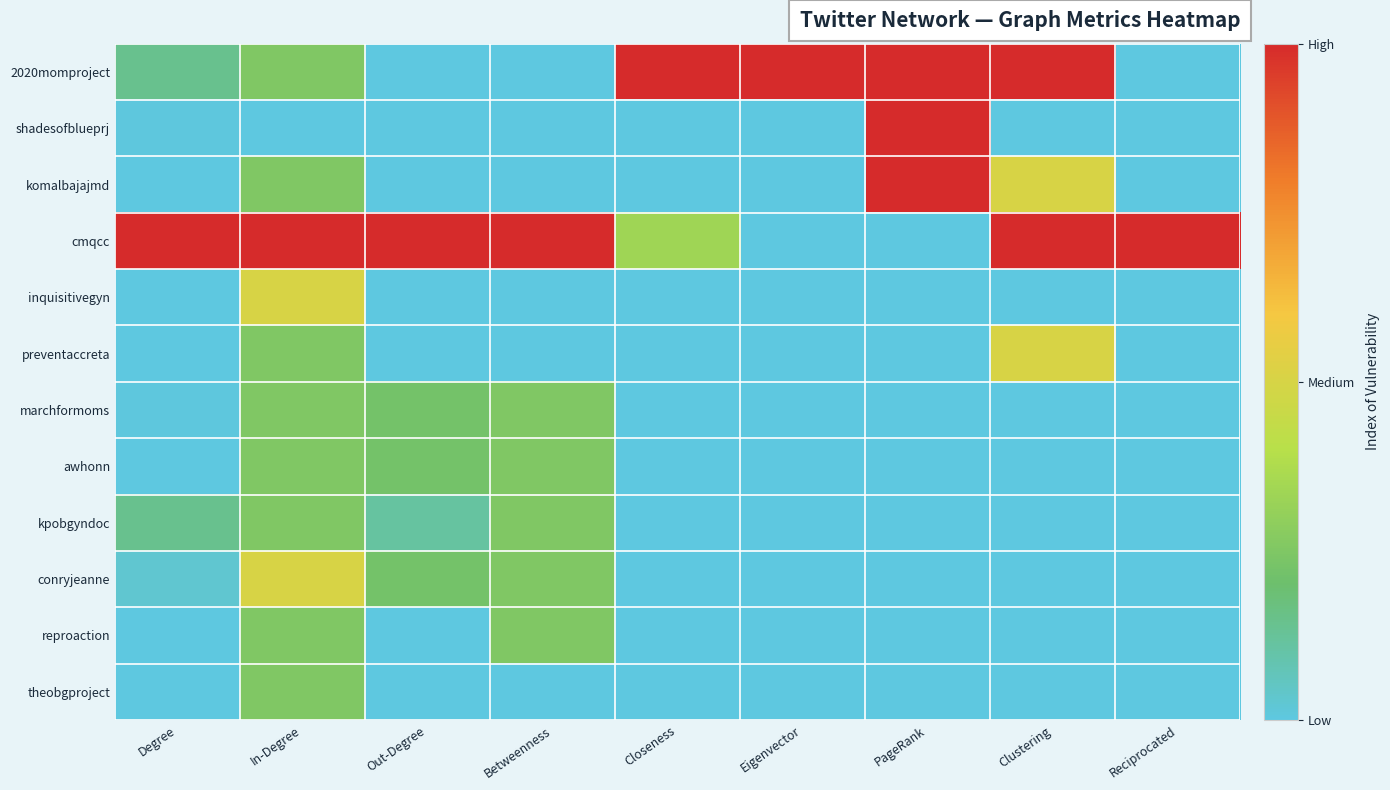

Rank the series at Reciprocated from highest to lowest value.

cmqcc, 2020momproject, shadesofblueprj, komalbajajmd, inquisitivegyn, preventaccreta, marchformoms, awhonn, kpobgyndoc, conryjeanne, reproaction, theobgproject